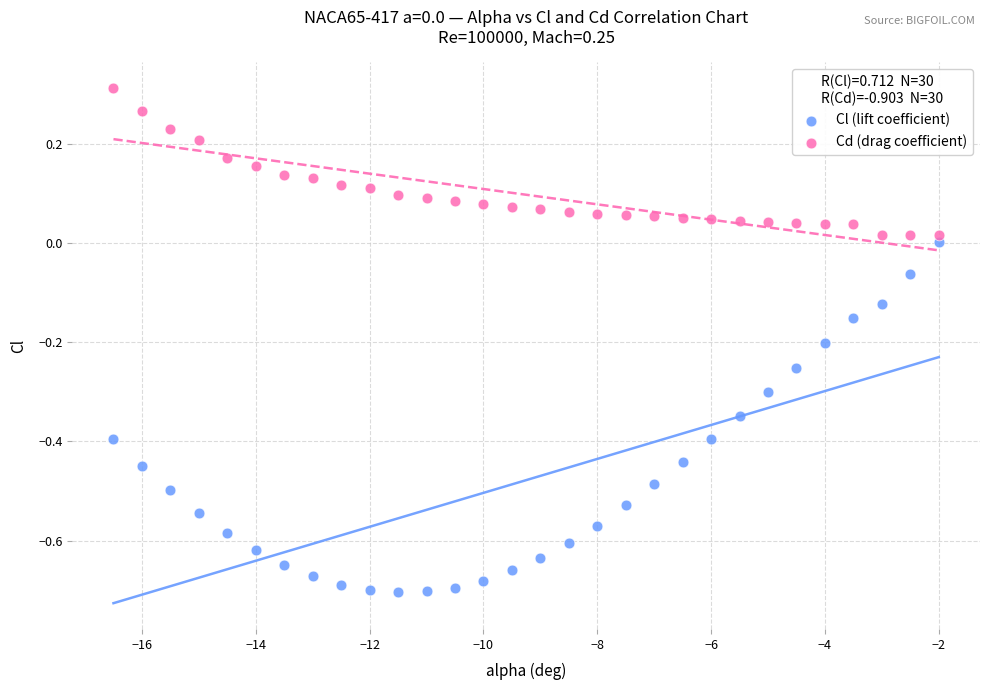

Which series has the largest Y range (max minus min)?

Cl (lift coefficient)